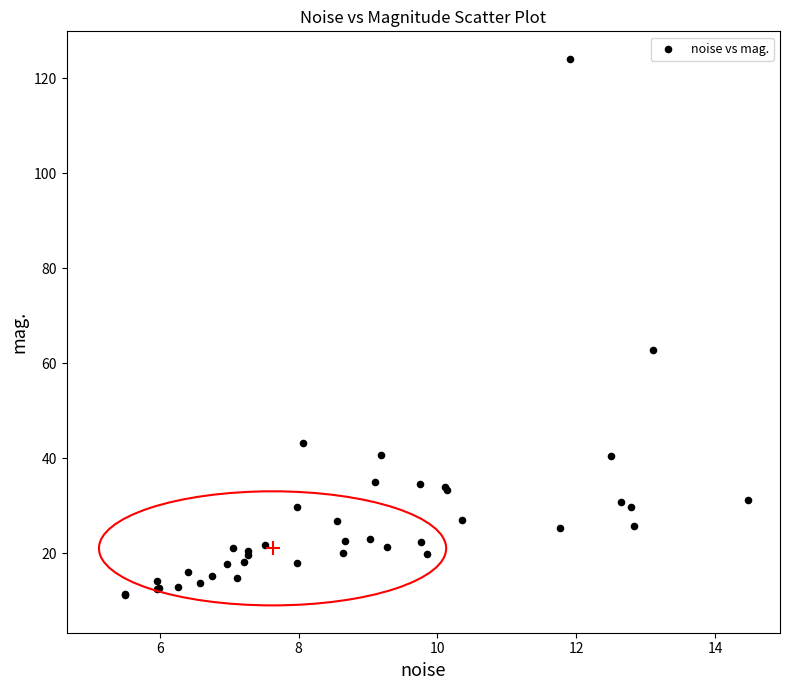

What Y value in the scatter plot is closest to 67?

62.8